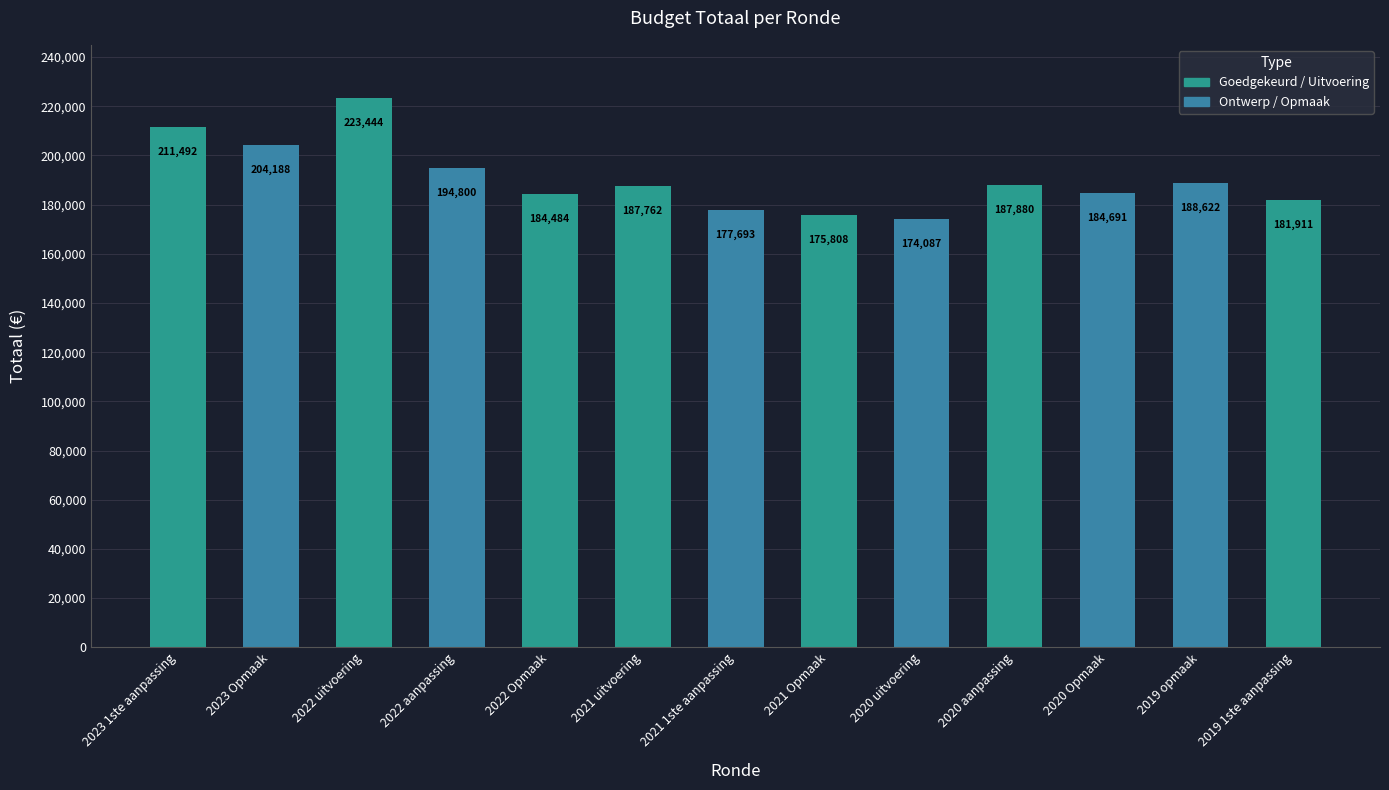

List the labels in order of value, largest first.

2022 uitvoering, 2023 1ste aanpassing, 2023 Opmaak, 2022 aanpassing, 2019 opmaak, 2020 aanpassing, 2021 uitvoering, 2020 Opmaak, 2022 Opmaak, 2019 1ste aanpassing, 2021 1ste aanpassing, 2021 Opmaak, 2020 uitvoering